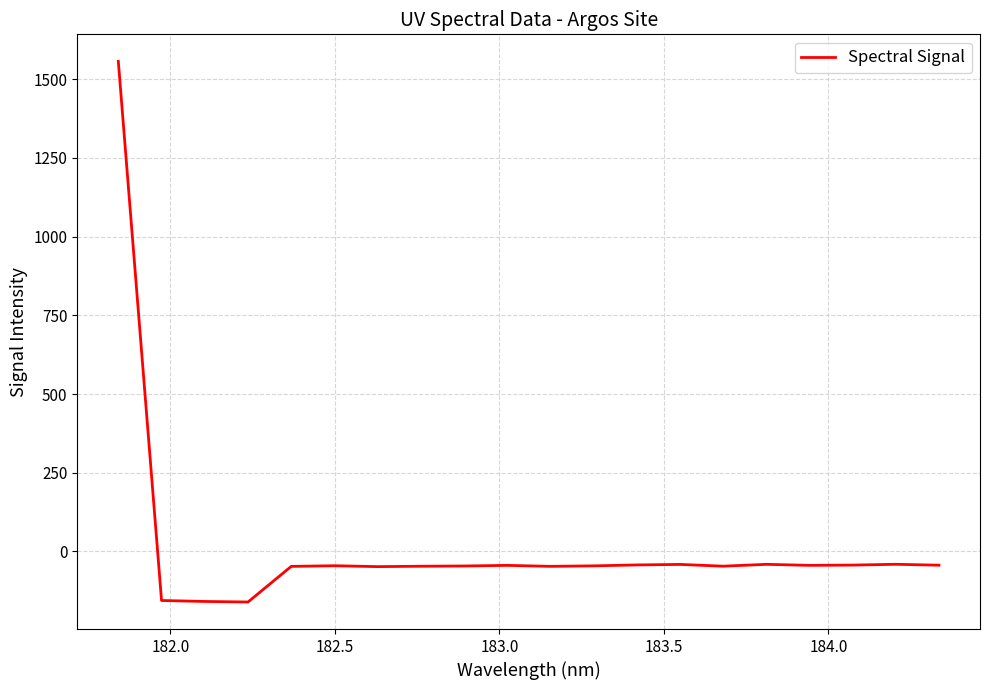

What is the difference between the maximum and minimum values?

1717.5